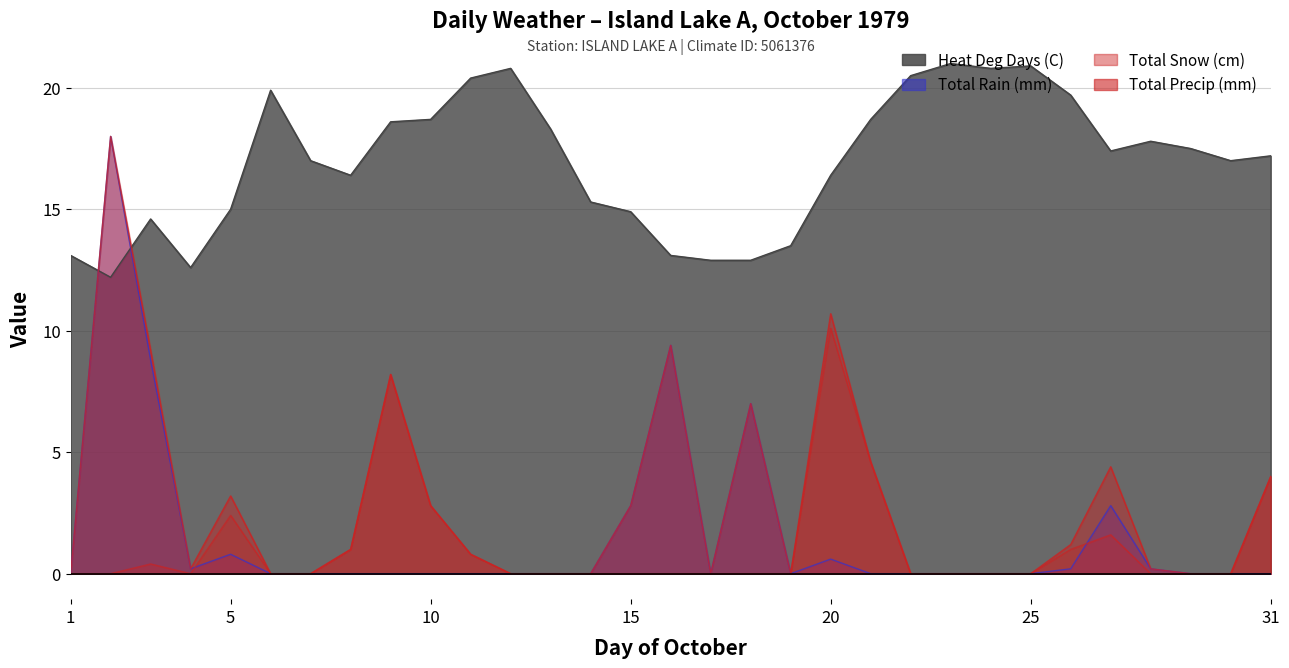

True or false: Heat Deg Days (C) and Total Snow (cm) cross at least once.

False